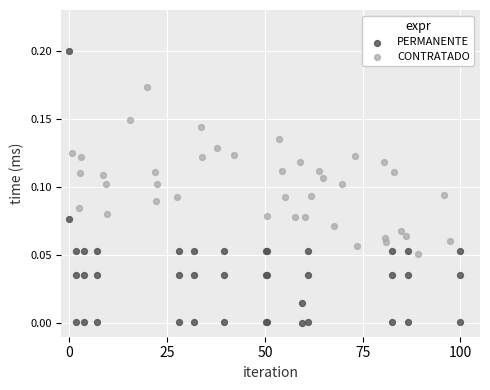

Which series reaches the minimum Y coordinate?

PERMANENTE